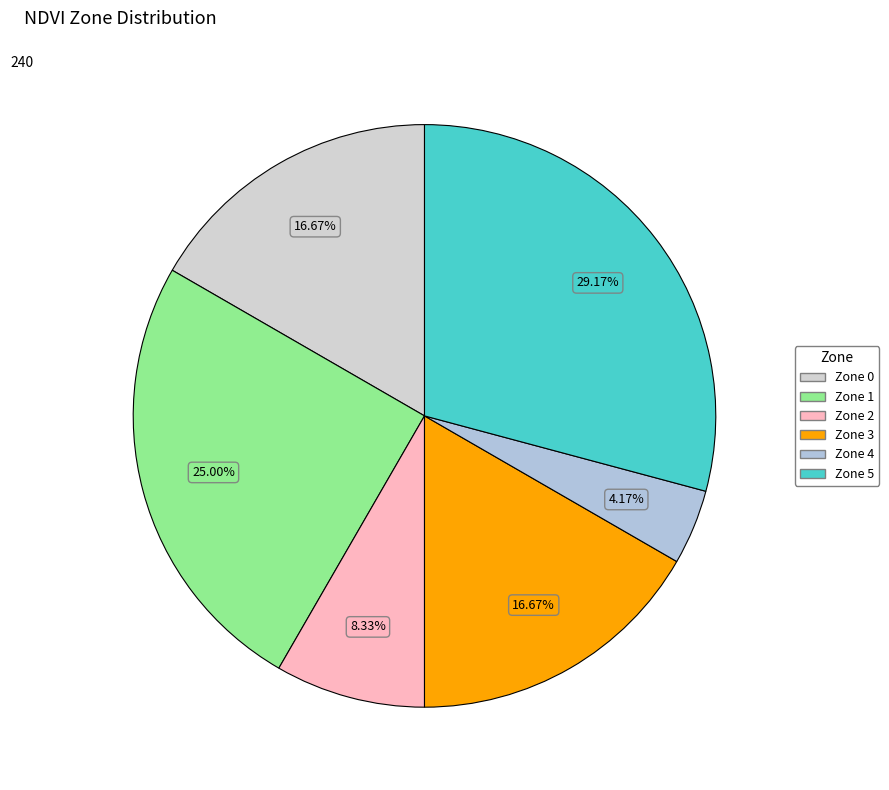

Does any single category account for the majority?

No